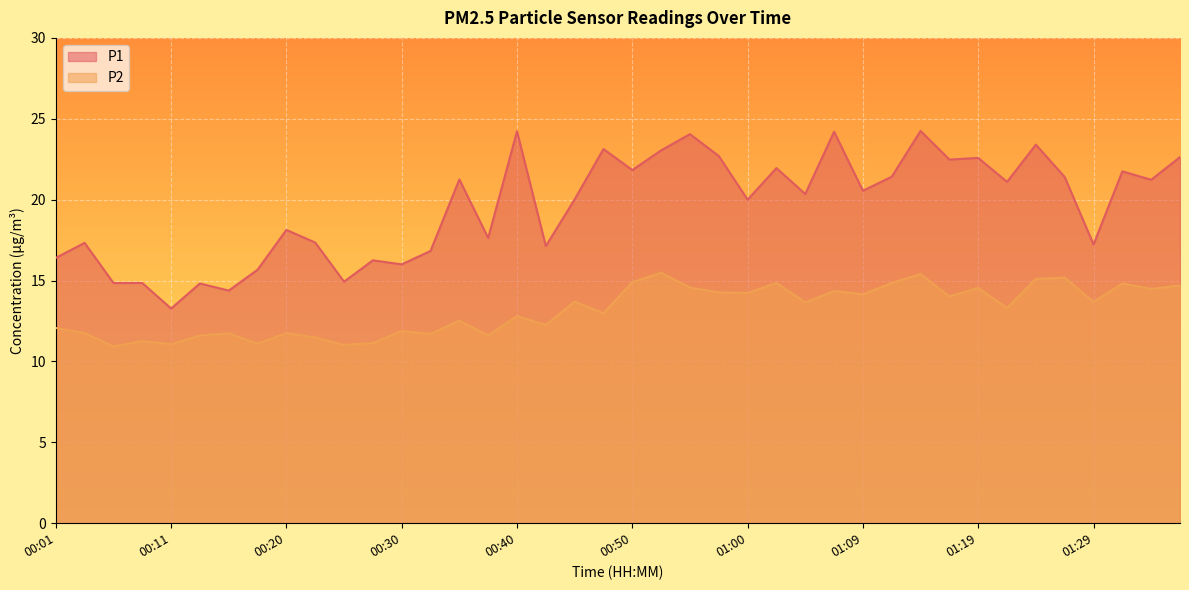

How many lines are shown in the chart?

2